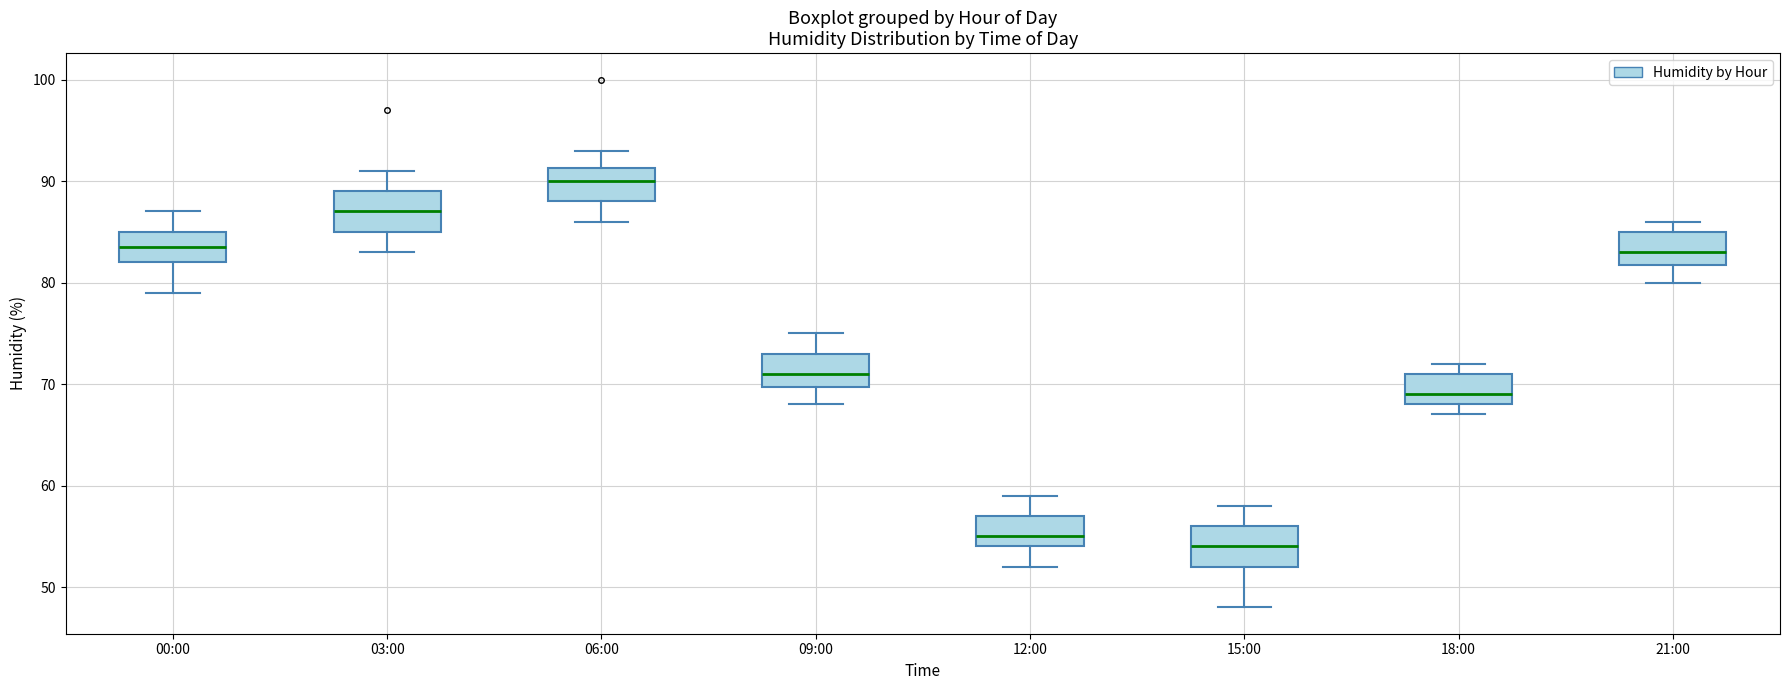

Reading left to right, transcribe this box plot: for each box, give where its median line is, the range the box spans, and where its two whiskers end, as read against the y-axis. The values are not printed on the chart, so give them approximately, as read against the axis.

00:00: median 84, box 82 to 85, whiskers 79 to 87
03:00: median 87, box 85 to 89, whiskers 83 to 91
06:00: median 90, box 88 to 91, whiskers 86 to 93
09:00: median 71, box 70 to 73, whiskers 68 to 75
12:00: median 55, box 54 to 57, whiskers 52 to 59
15:00: median 54, box 52 to 56, whiskers 48 to 58
18:00: median 69, box 68 to 71, whiskers 67 to 72
21:00: median 83, box 82 to 85, whiskers 80 to 86